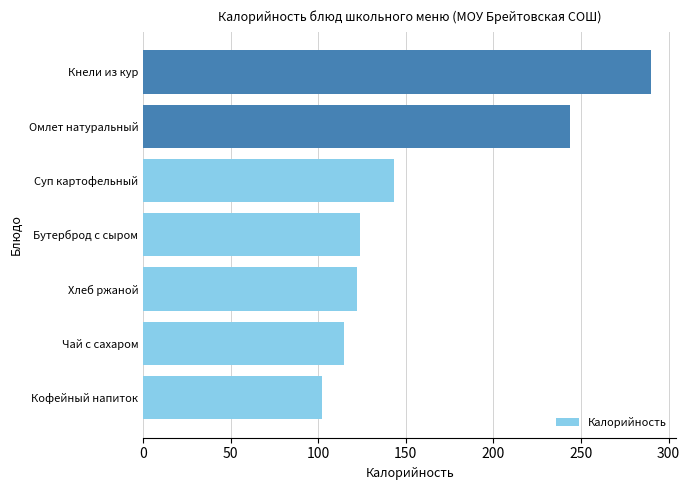

Approximately how many times larger is the value at Хлеб ржаной compared to Кнели из кур?

0.4